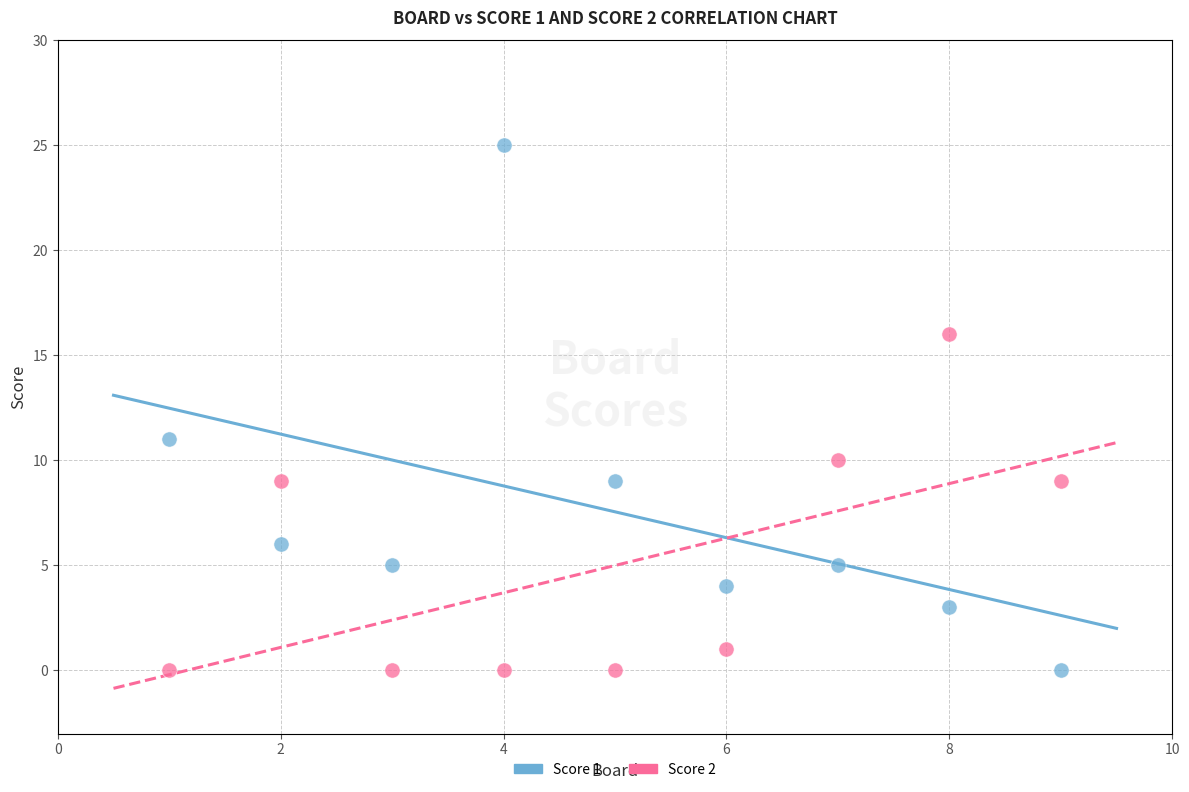

Which series has the widest spread of Y values?

Score 1